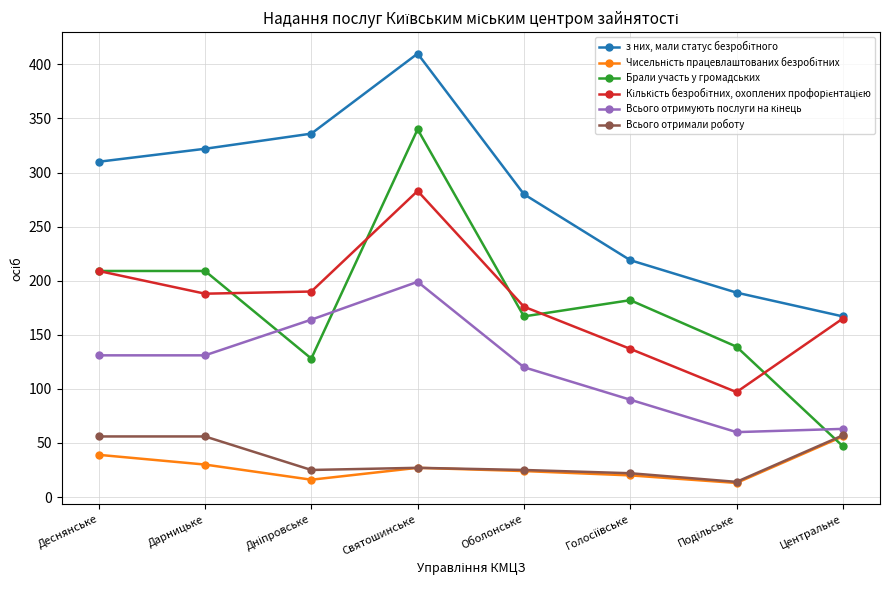

What is the total value across all series at Святошинське?

1286